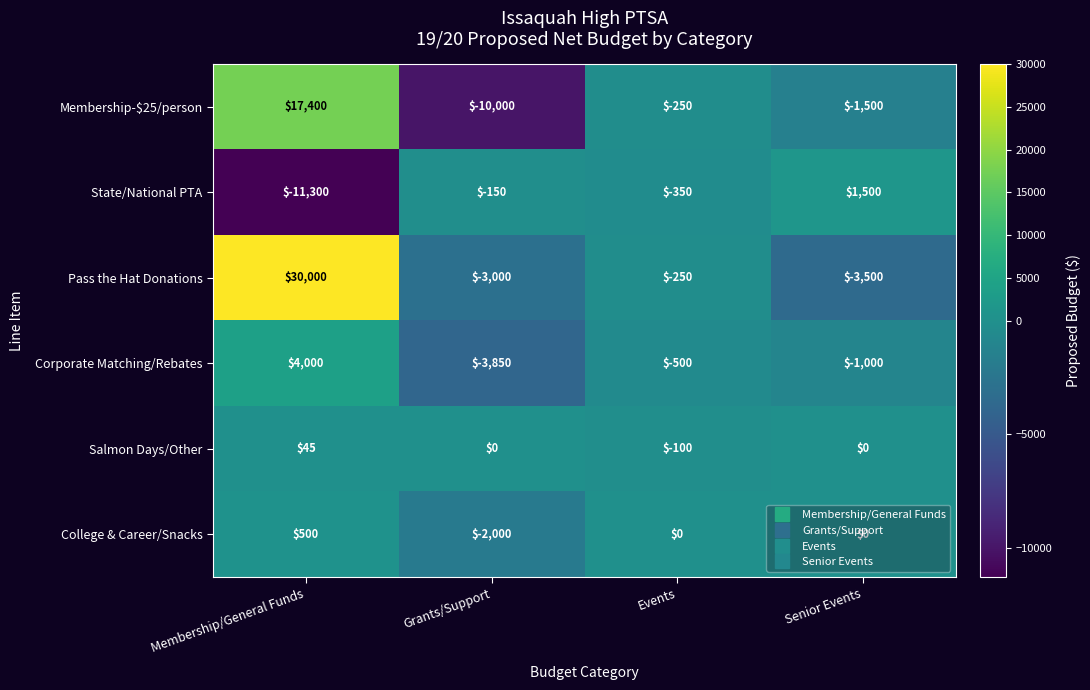

Is it true that Salmon Days/Other equals 45 at Membership/General Funds?

True